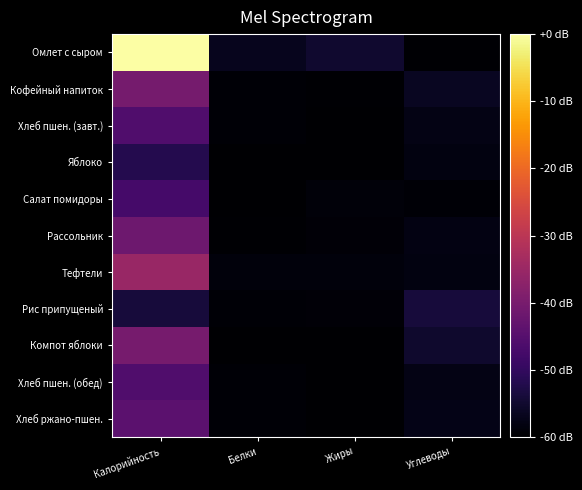

How many series are shown in this chart?

11